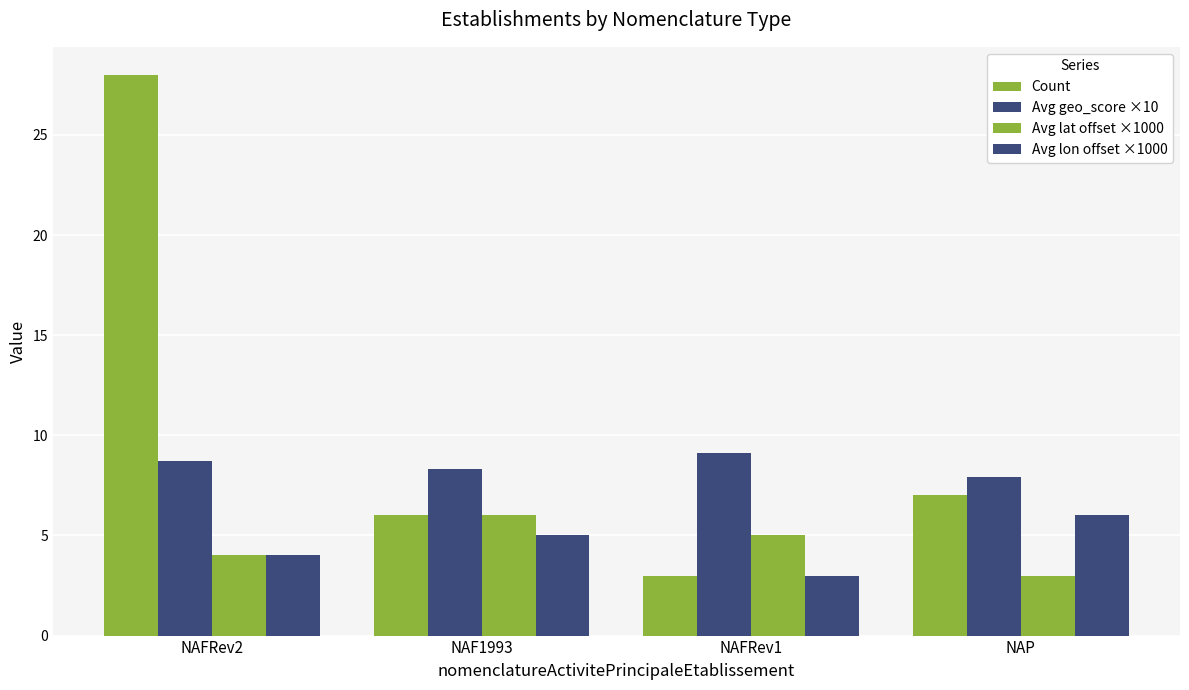

What is the total value across all series at NAFRev2?

44.7